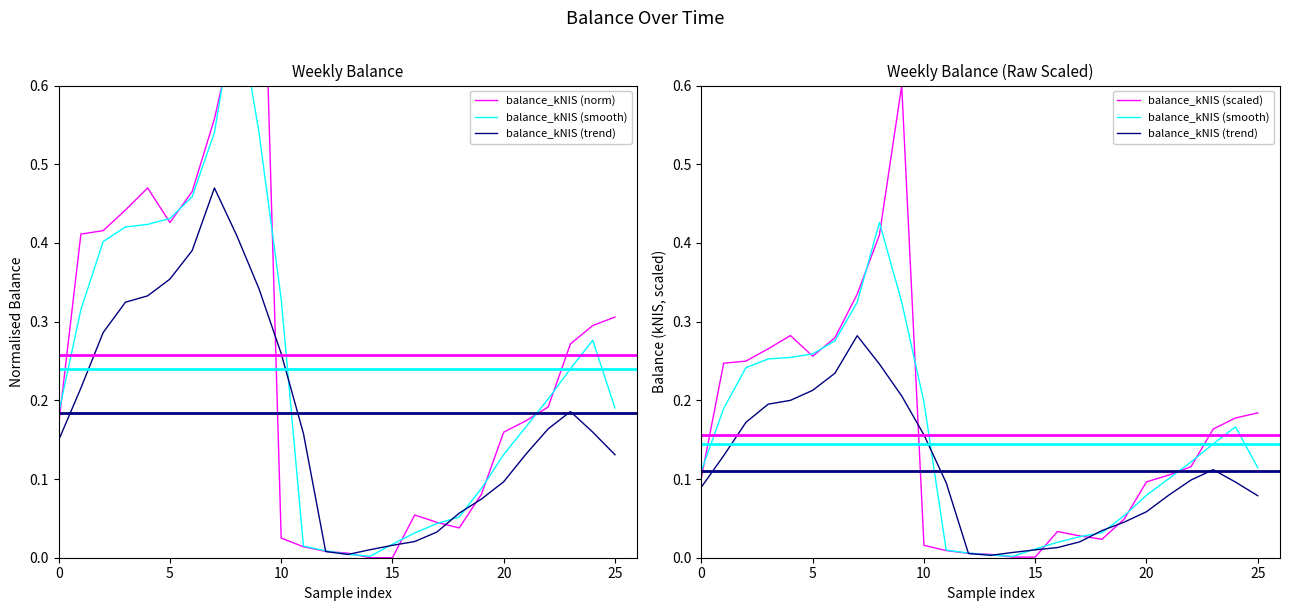

At how many categories does at least one series exceed 0?

26